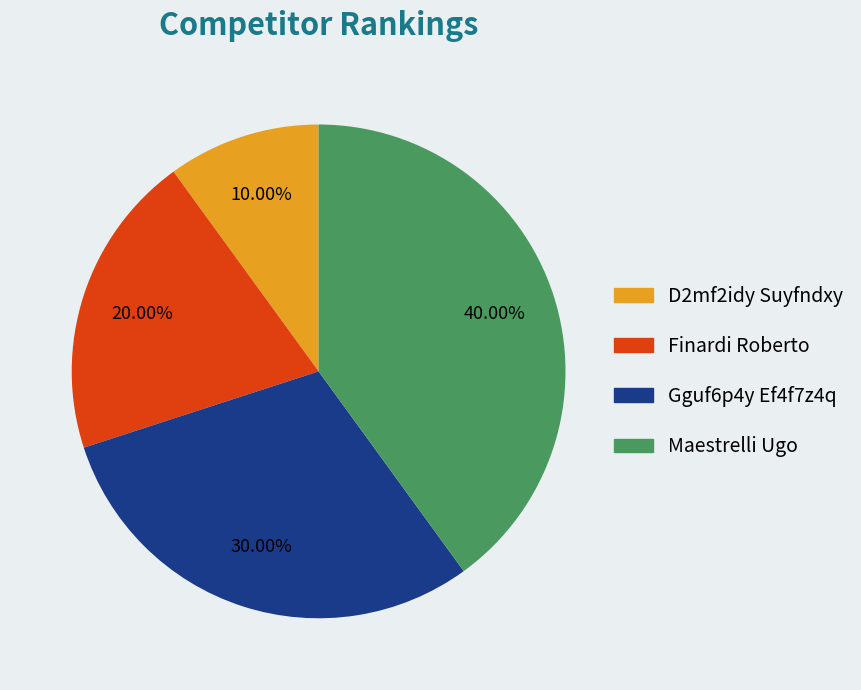

What percentage do Gguf6p4y Ef4f7z4q and Finardi Roberto together represent?

50.0%